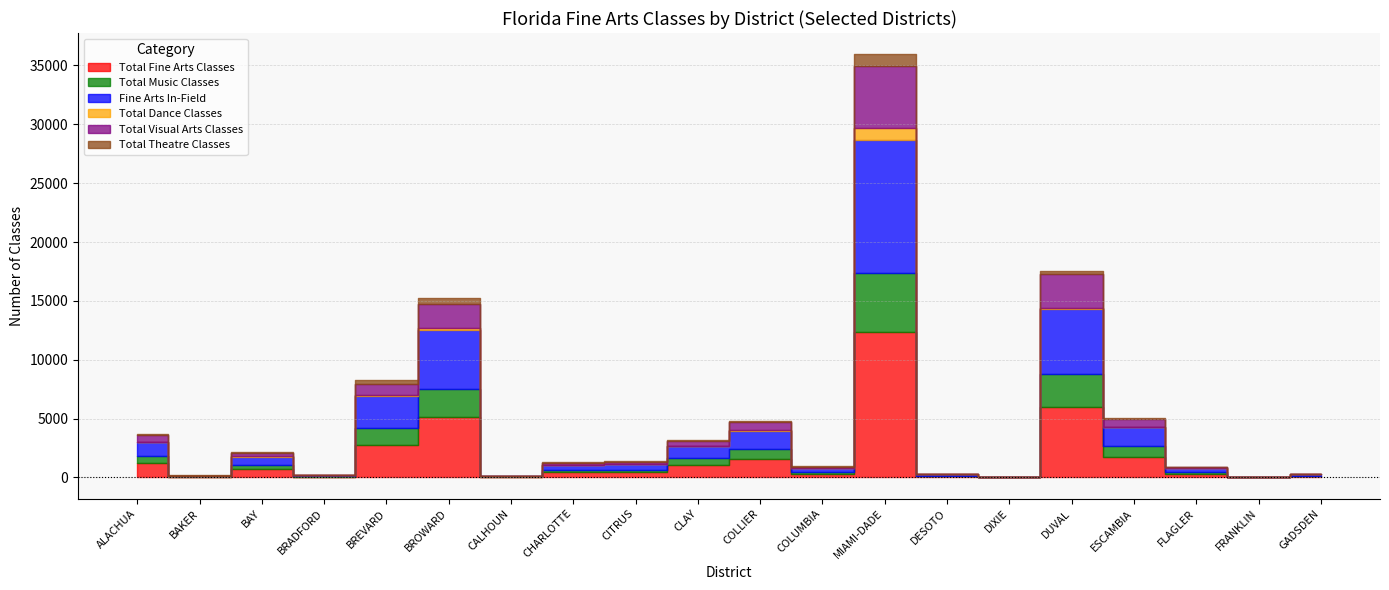

True or false: Total Dance Classes and Fine Arts In-Field cross at least once.

False